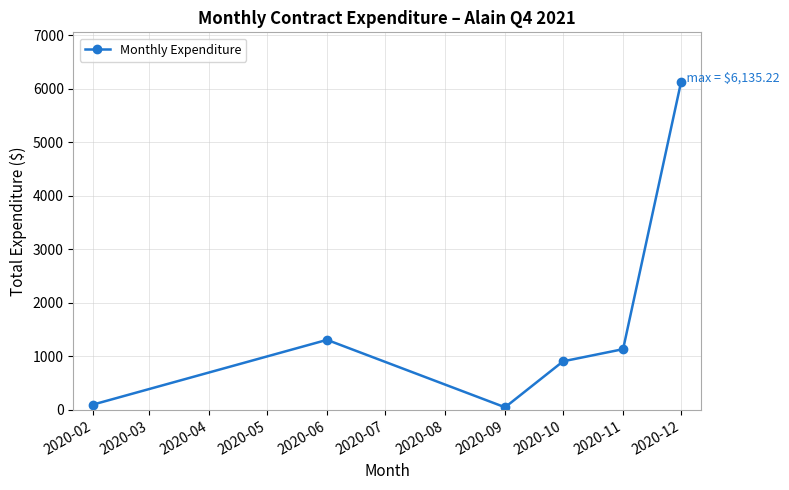

What is the value of the 2nd point from the left?

1310.0